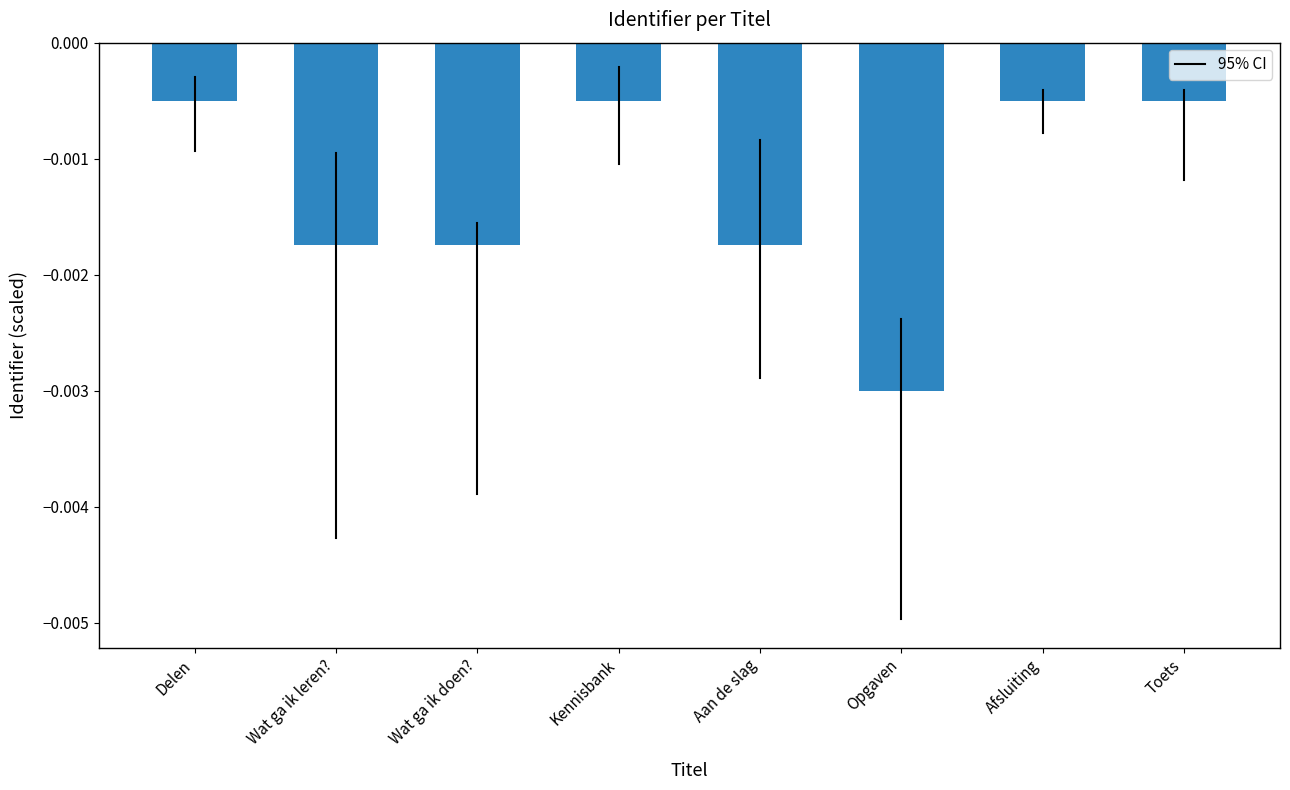

Which label corresponds to the smallest value in the chart?

Opgaven